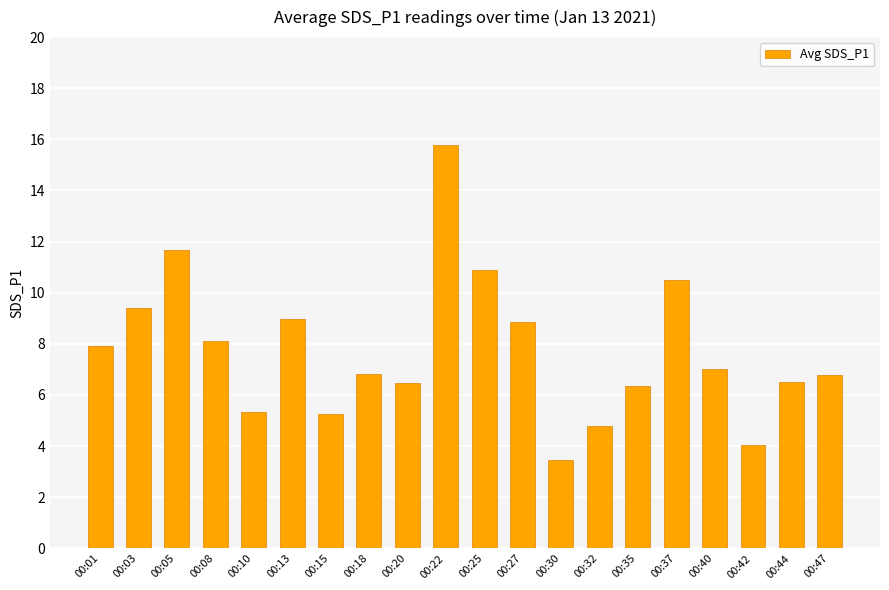

What is the minimum value shown in the chart?

3.5